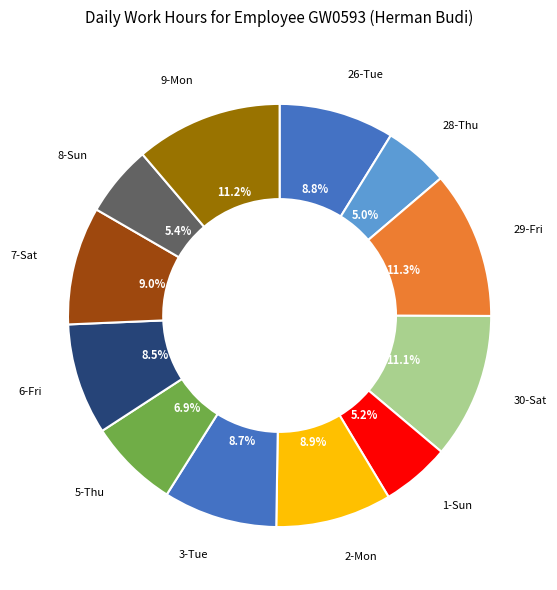

What percentage do 9-Mon and 6-Fri together represent?

19.7%